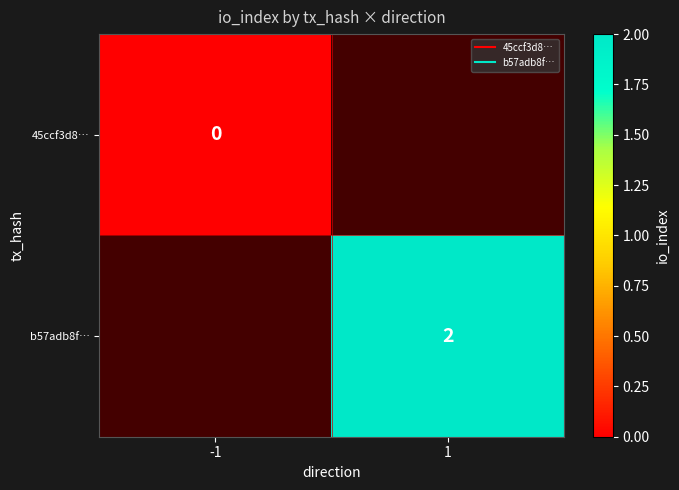

At how many categories does at least one series exceed 1?

1